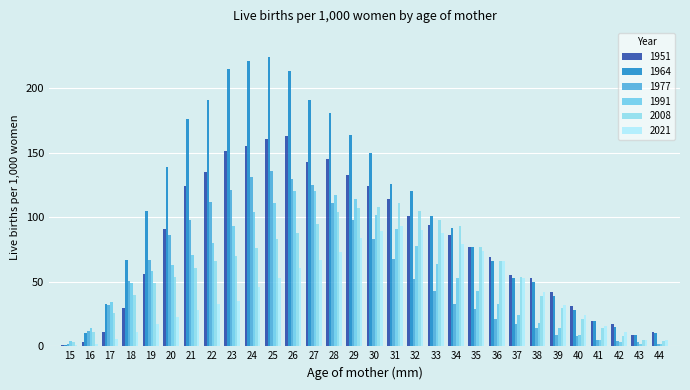

How many categories are shown in the chart?

30